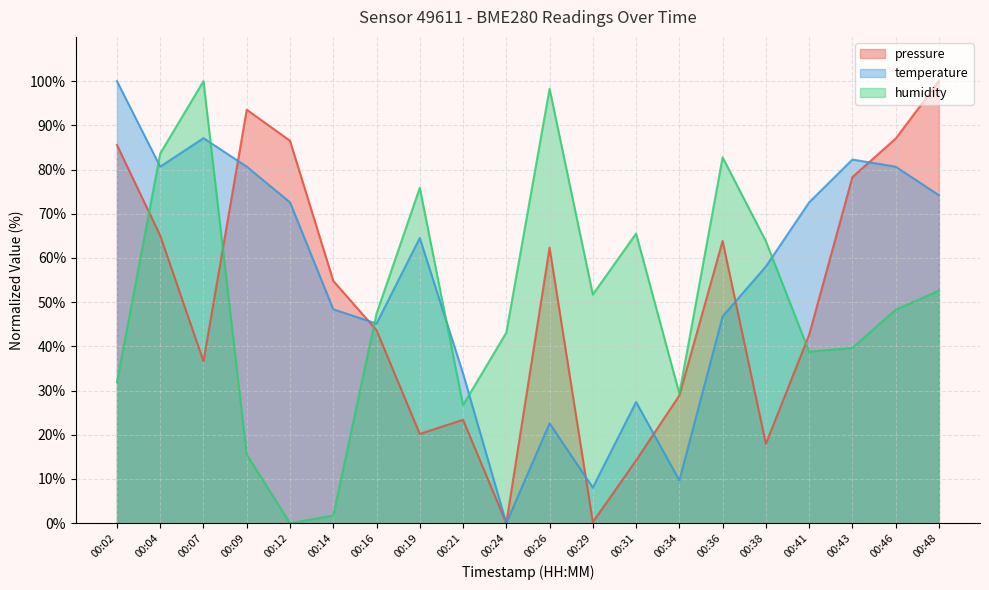

How many times do temperature and humidity cross each other?

6